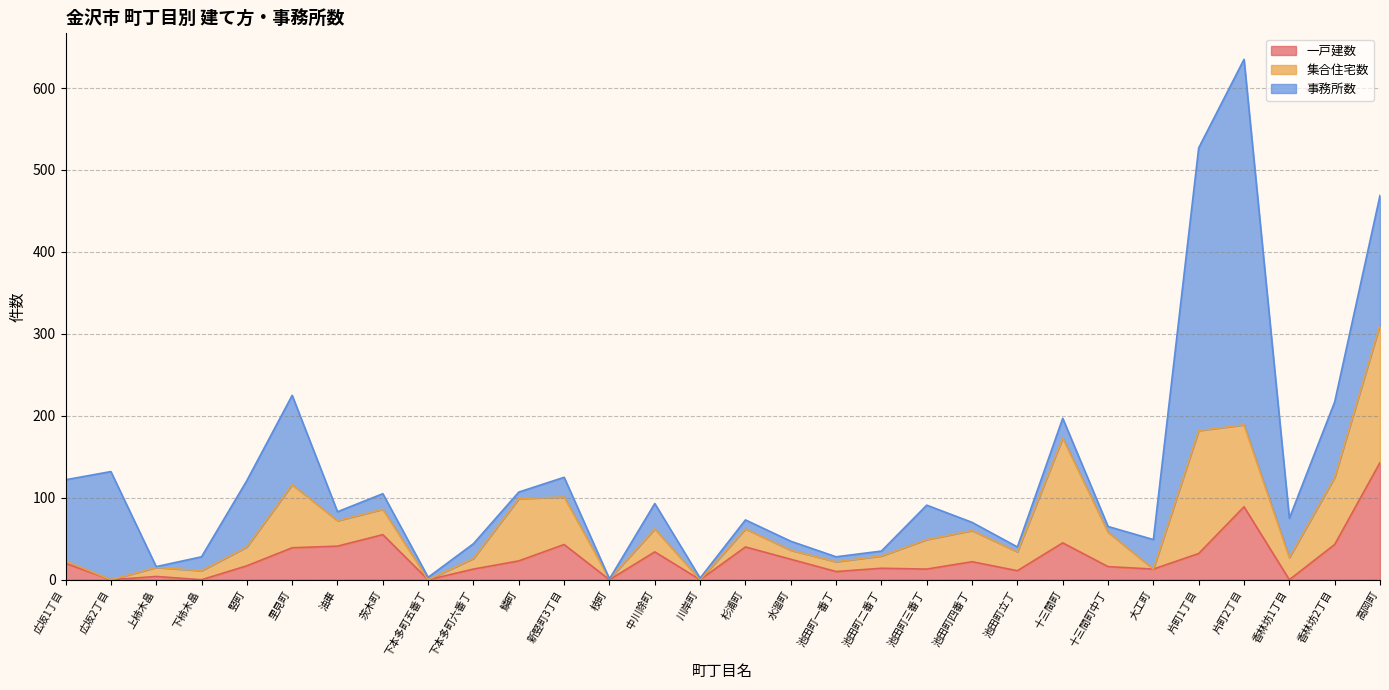

At how many categories does at least one series exceed 363?

1